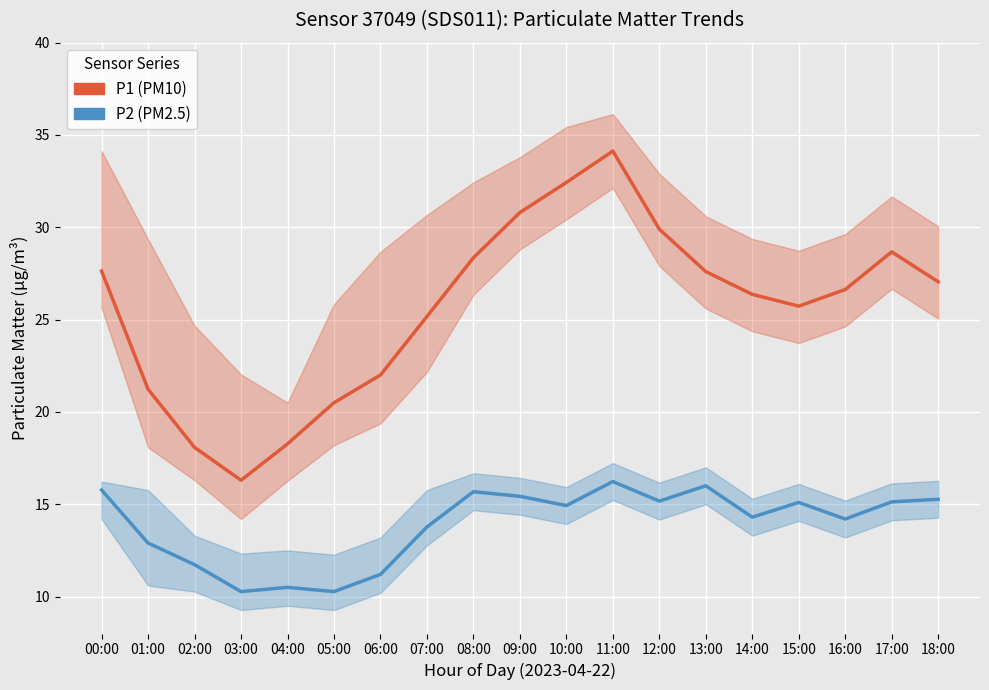

Which label corresponds to the smallest value in the chart?

03:00